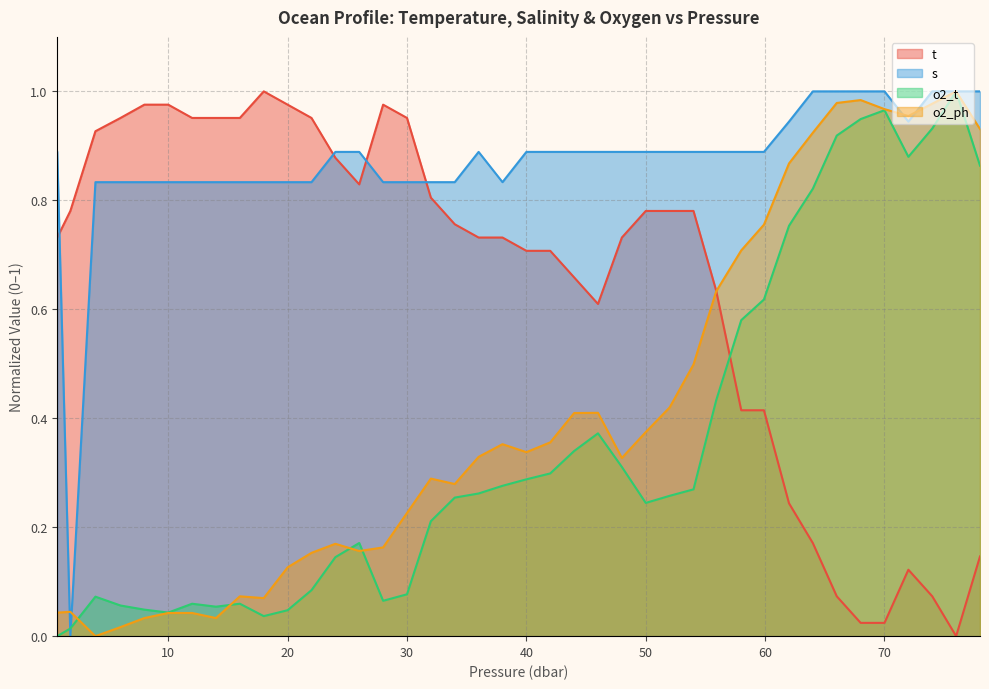

At which category does the chart reach its minimum across all series?

76.0